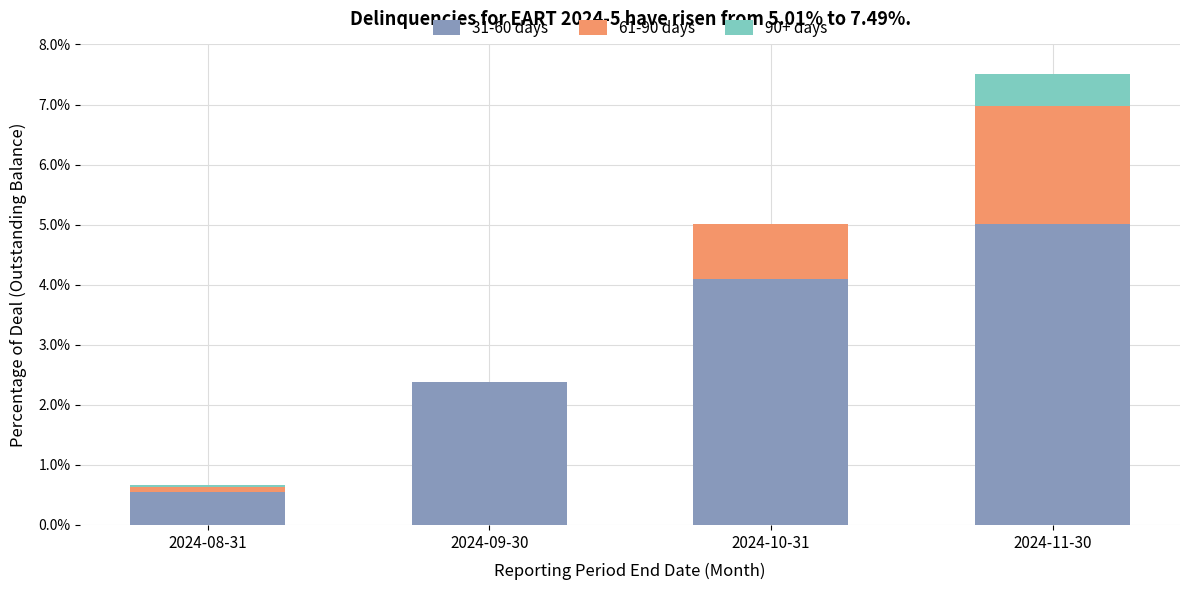

Are the bars horizontal?

No